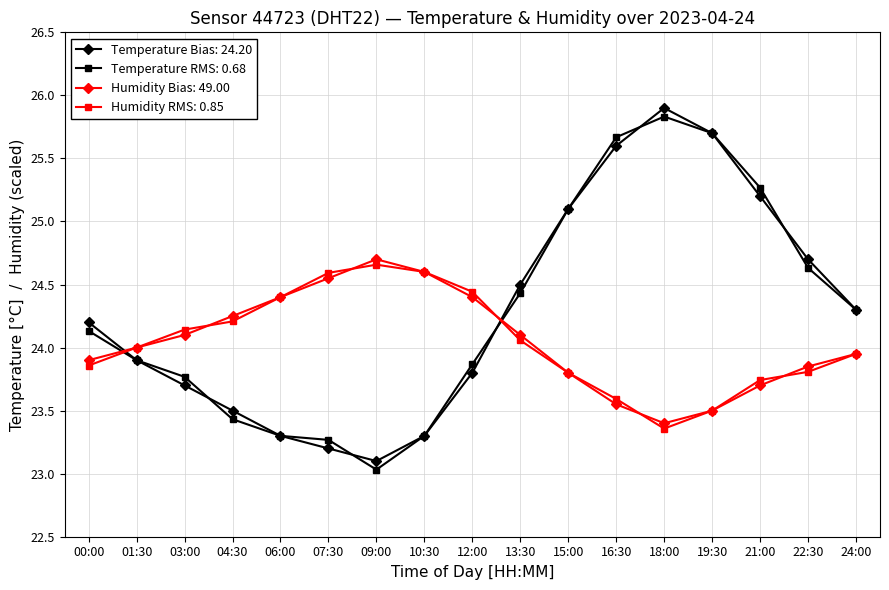

At how many categories does at least one series exceed 25?

5